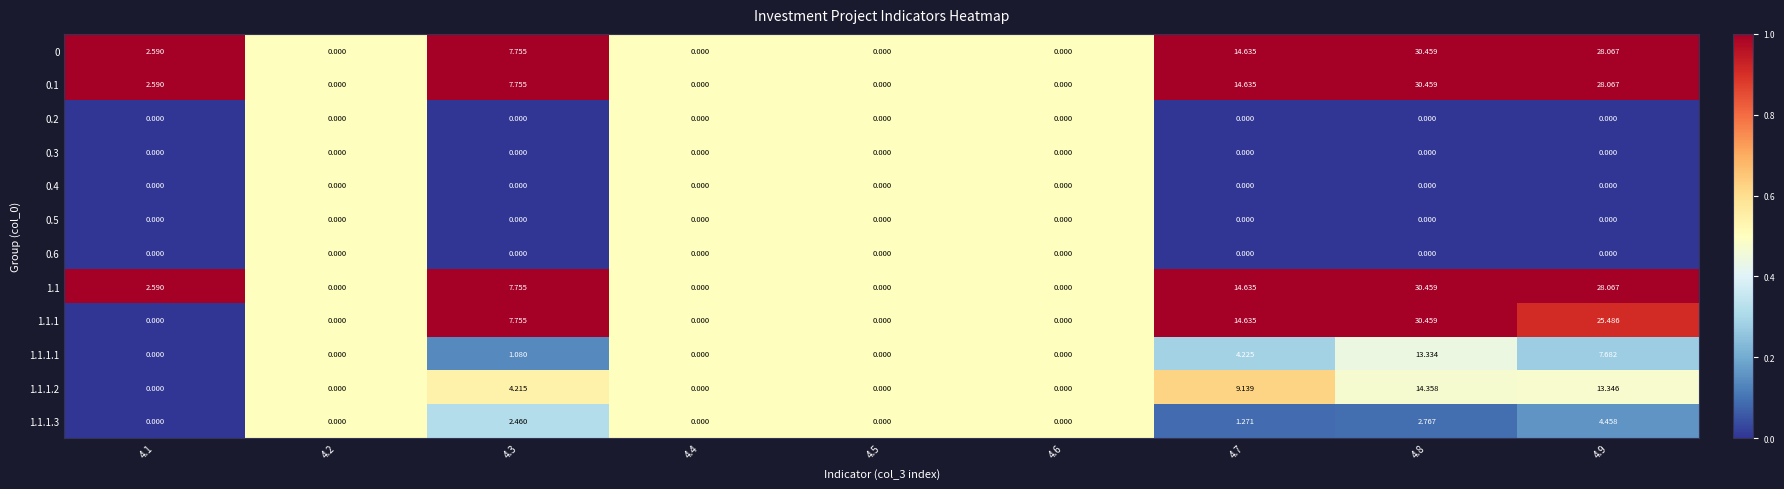

What is the spread (max minus min) of values at 4.7?

14.6